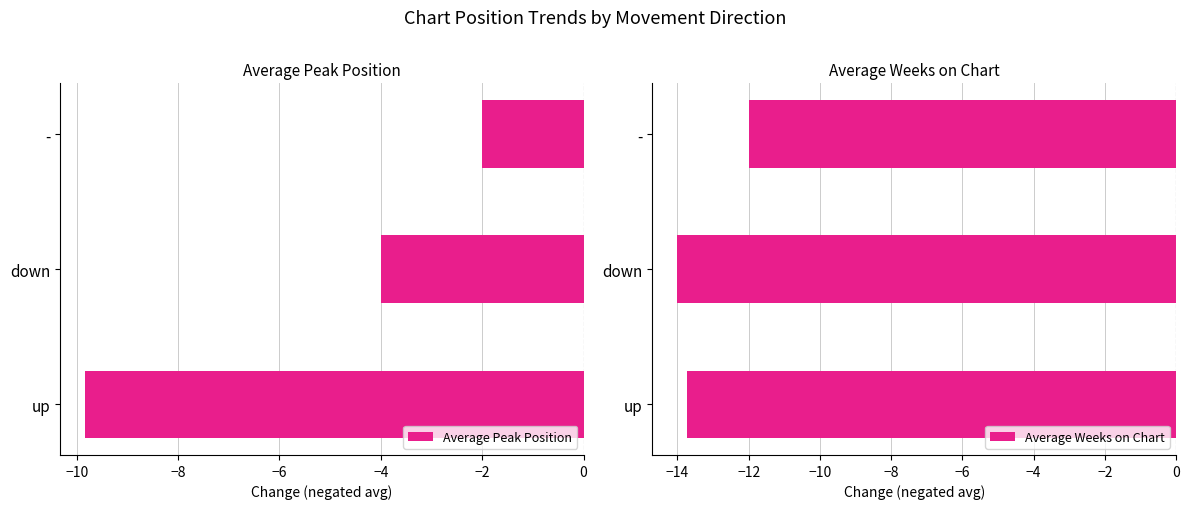

At which label is Average Peak Position closest to -5?

down